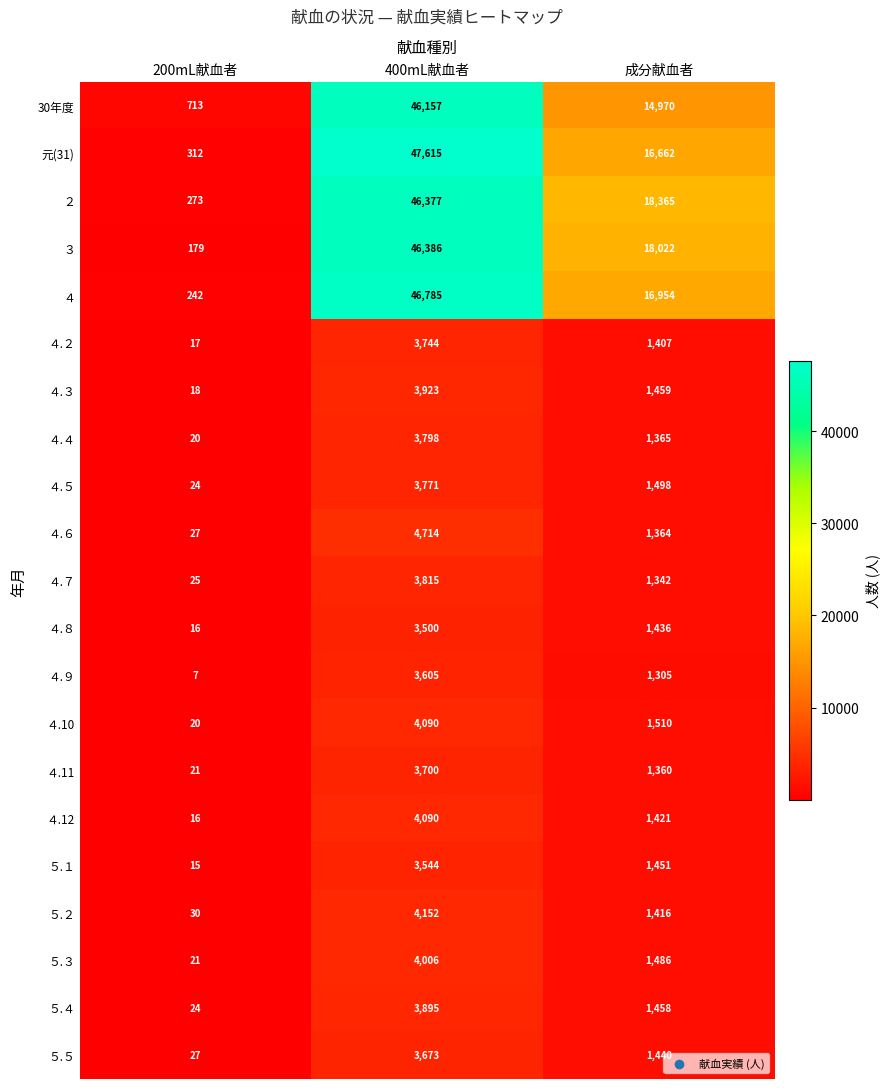

At which label does 30年度 first exceed 14970?

400mL献血者